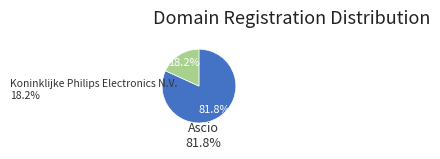

Which category accounts for the majority?

Ascio